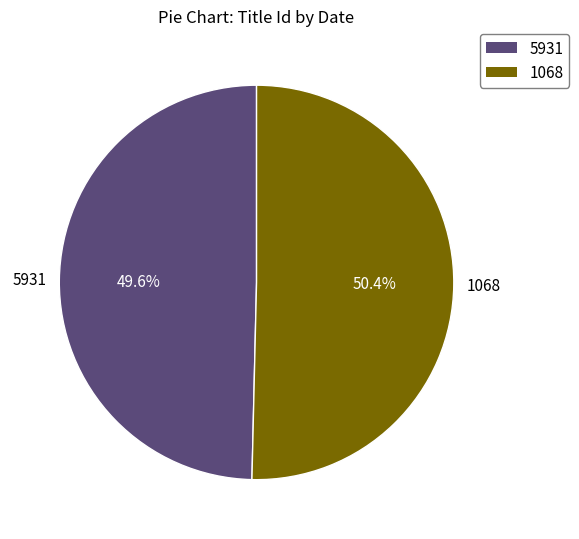

To the nearest percent, what portion does 5931 represent?

50%